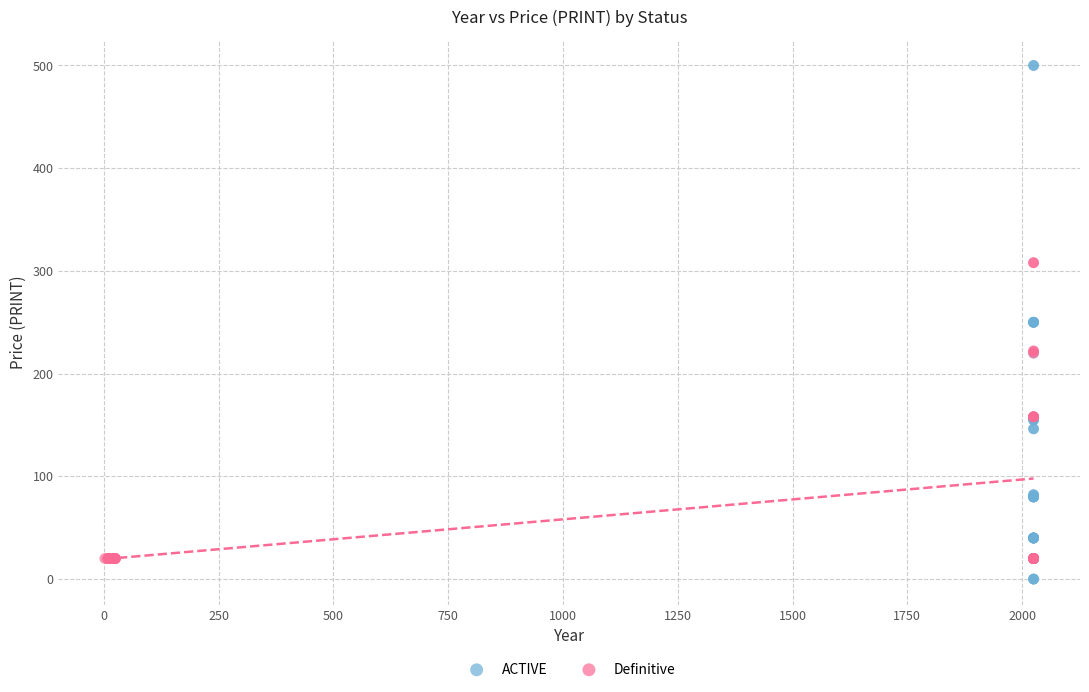

Which series has the widest spread of Y values?

ACTIVE